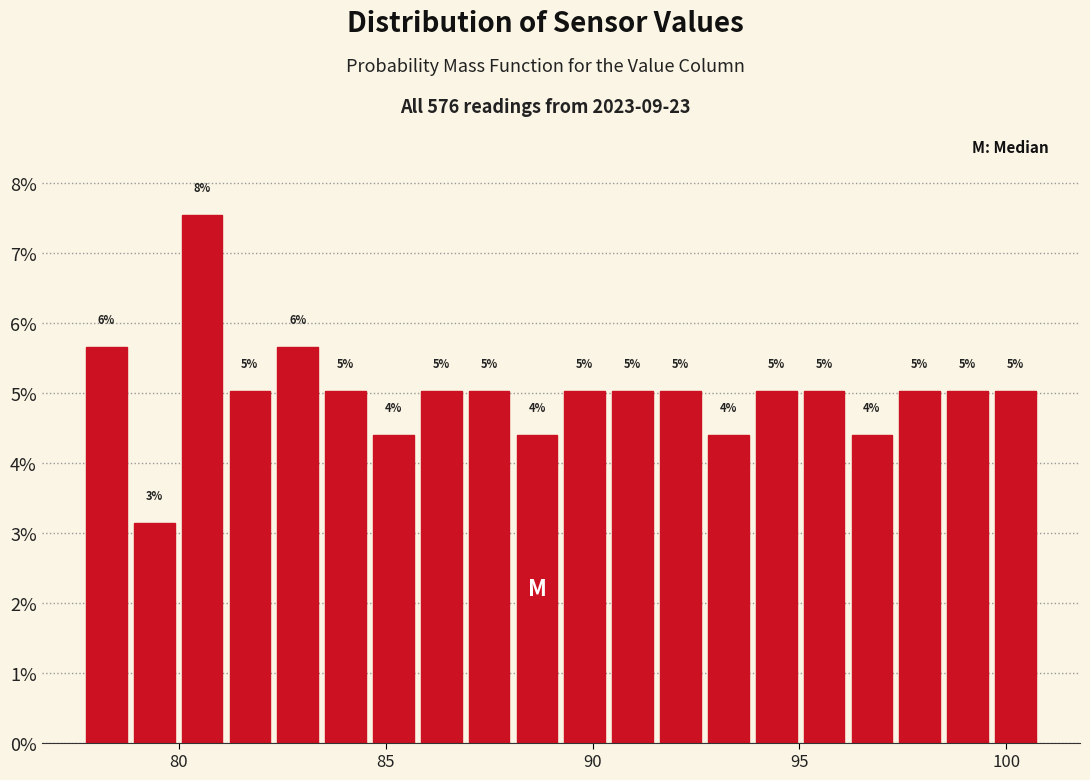

Read against the x-axis, roughly where is the centre of the tallest bar?

80.5